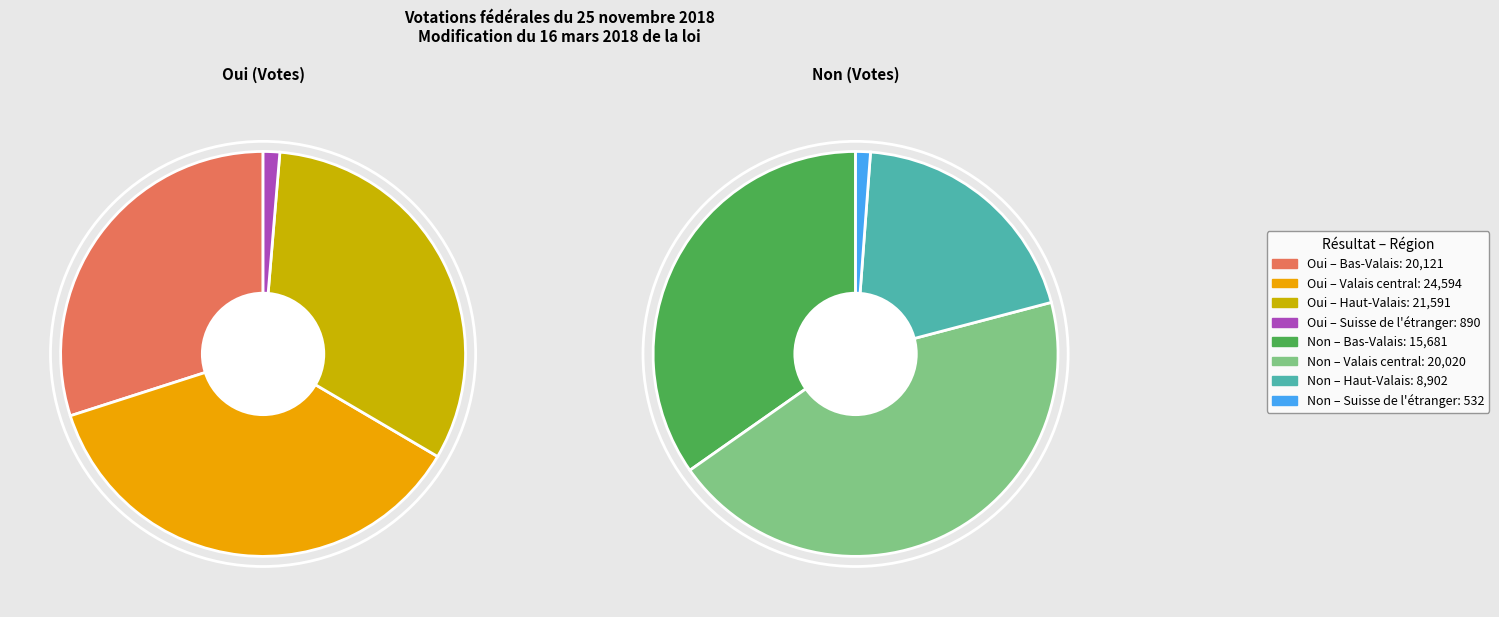

Is Suisse de l'étranger the majority of the pie?

No